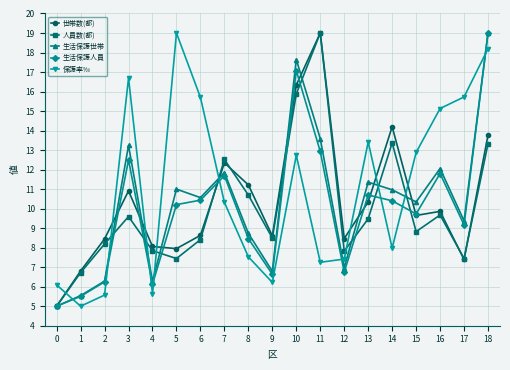

Is the value of 人員数(都) at 4 greater than the value of 世帯数(都) at 11?

No